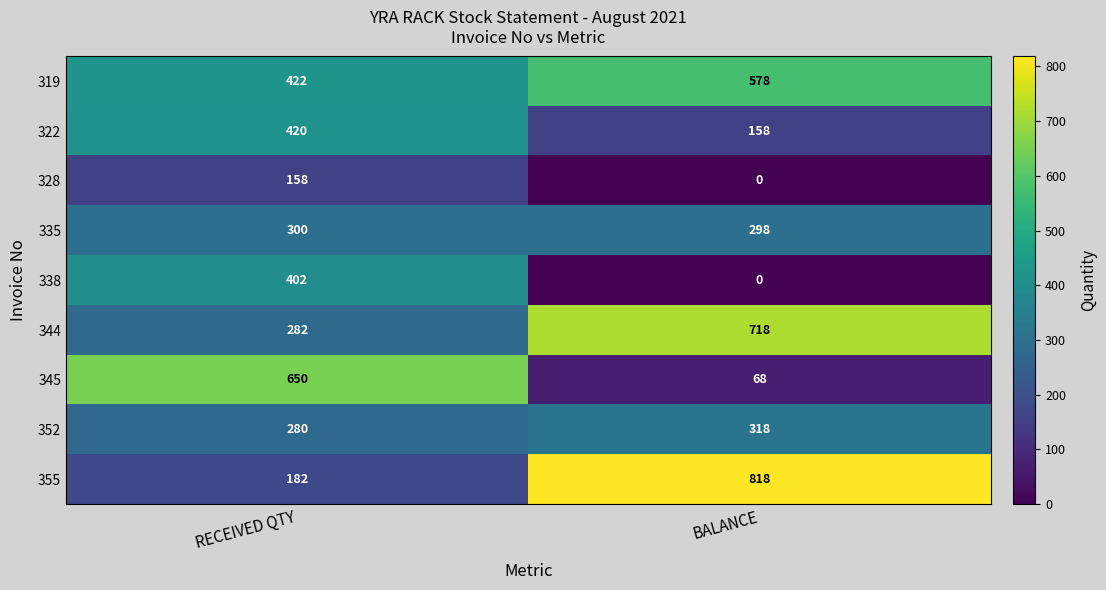

Read the 335 value at RECEIVED QTY.

300